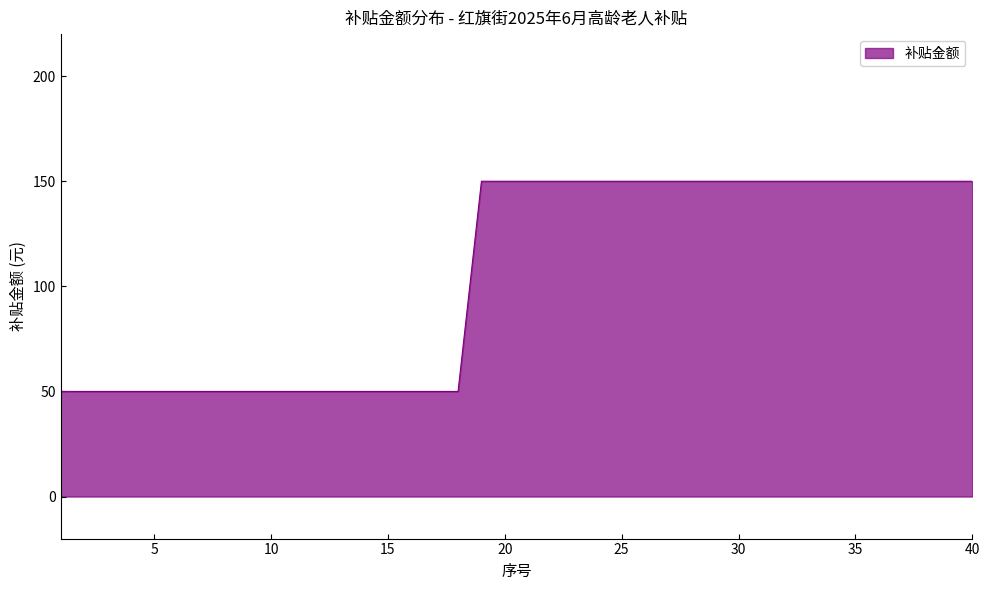

What is the greatest value displayed?

150